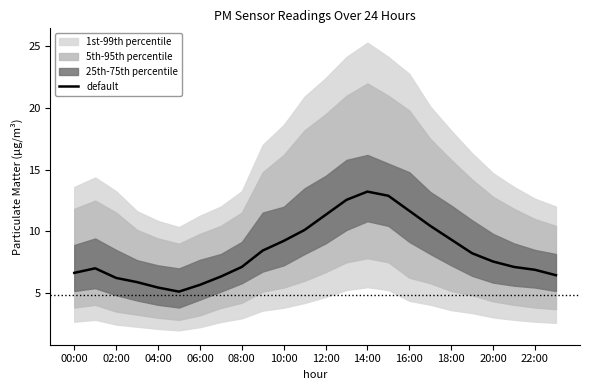

True or false: default has a value of 10.8 at 20:00.

False